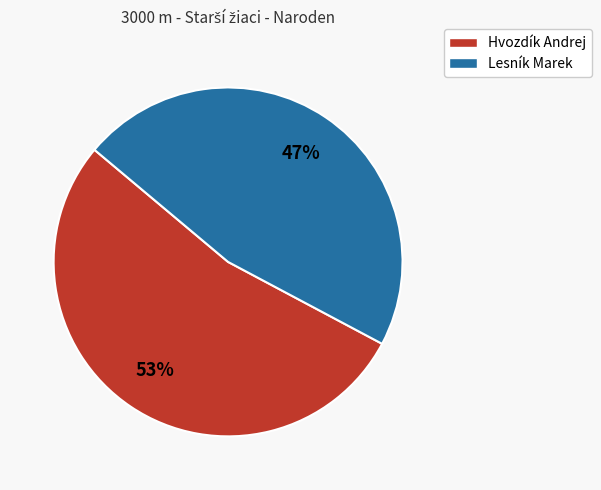

Does any single category account for the majority?

Yes